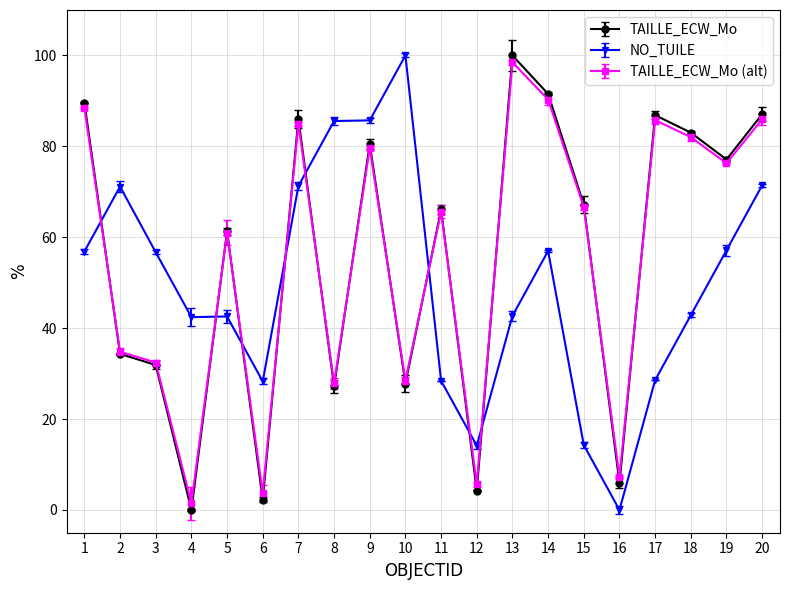

At how many categories does at least one series exceed 13?

19